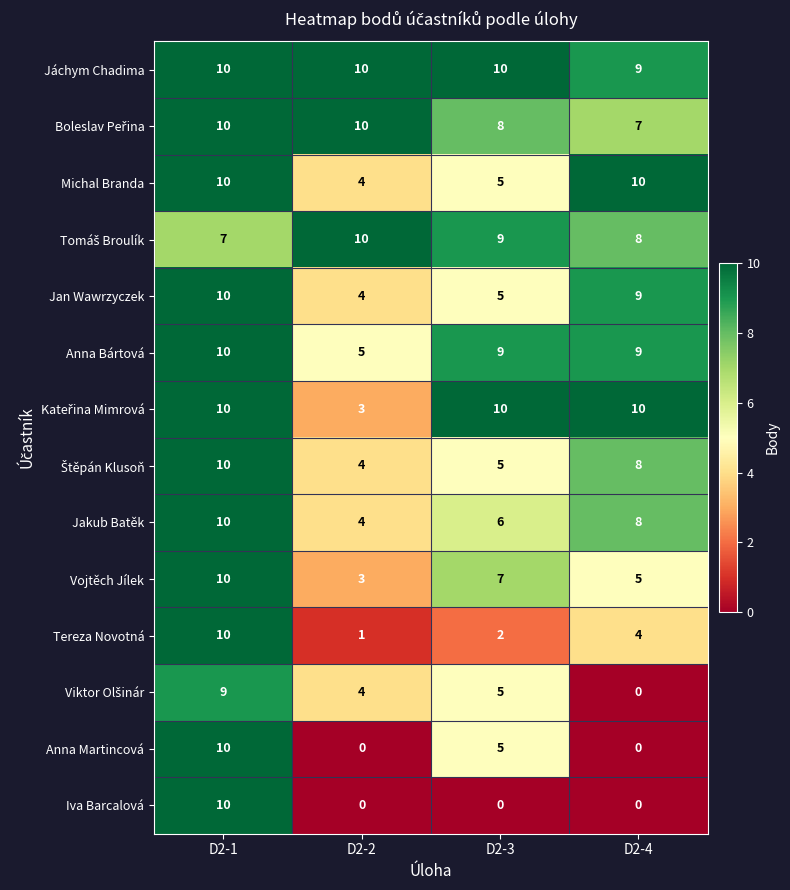

List the labels in order of Vojtěch Jílek value, smallest first.

D2-2, D2-4, D2-3, D2-1